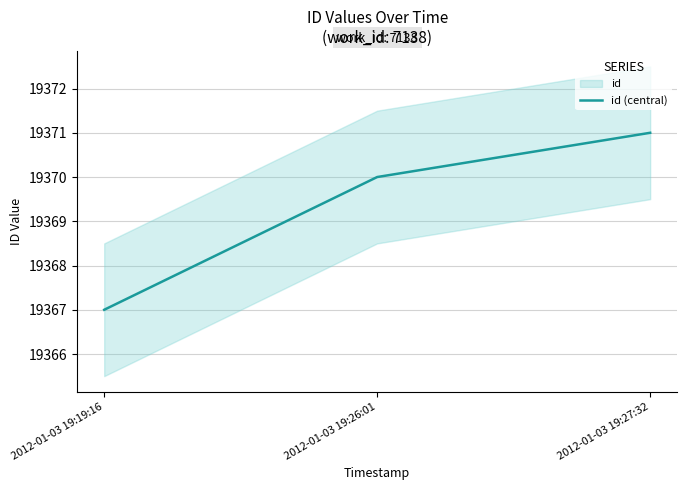

What is the change in value from 2012-01-03 19:26:01 to 2012-01-03 19:27:32?

+1